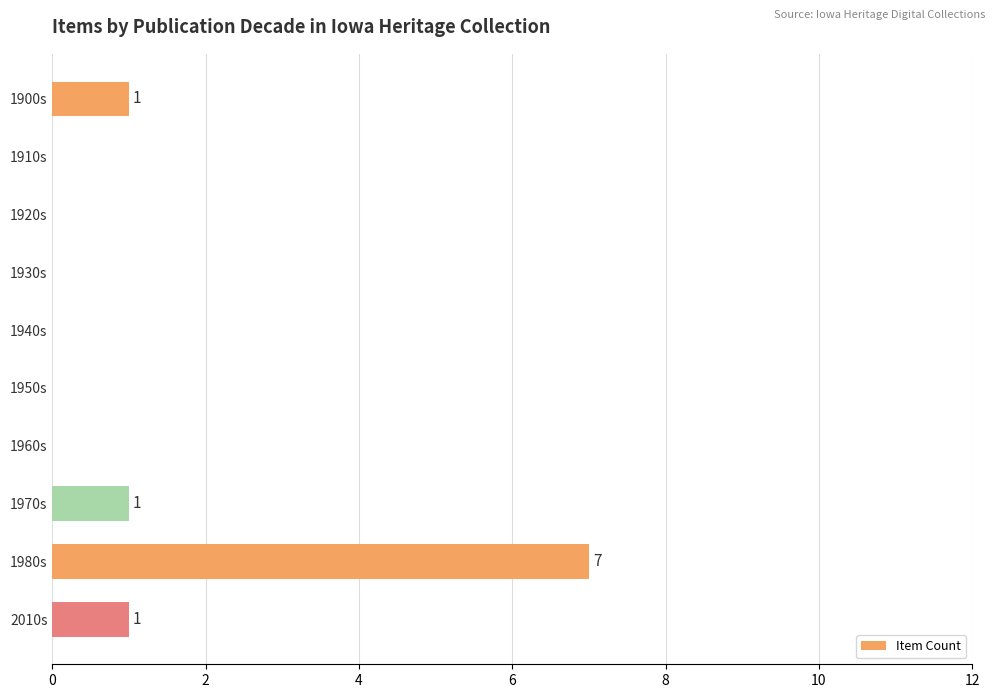

What is the greatest value displayed?

7